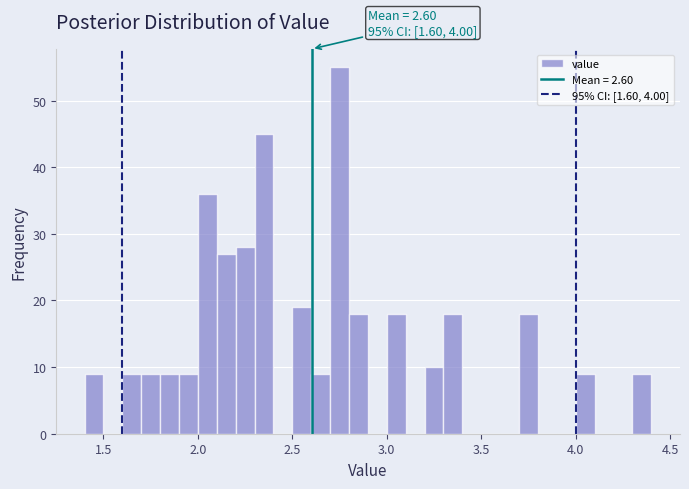

Around what value on the x-axis is the tallest bar? Give the approximate position of its centre, as read against the axis.

2.75